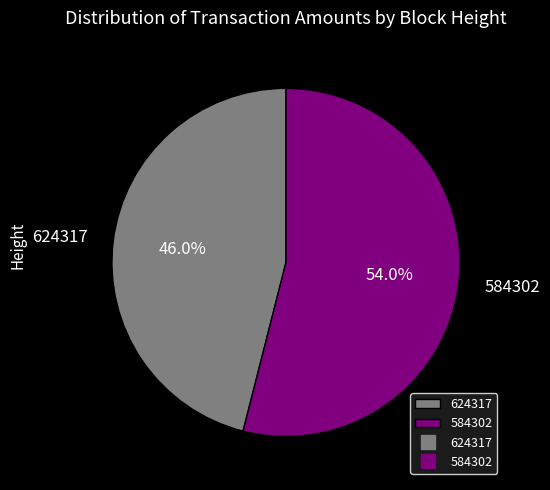

Which category has the biggest portion of the pie?

584302